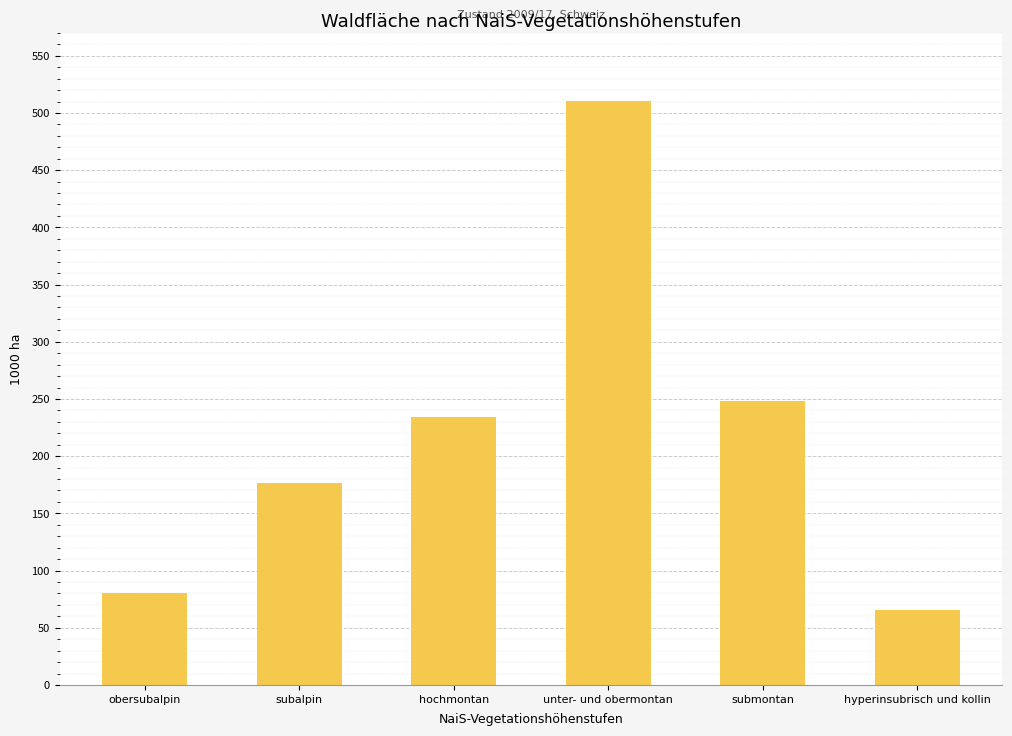

Rank the categories by value from highest to lowest.

unter- und obermontan, submontan, hochmontan, subalpin, obersubalpin, hyperinsubrisch und kollin